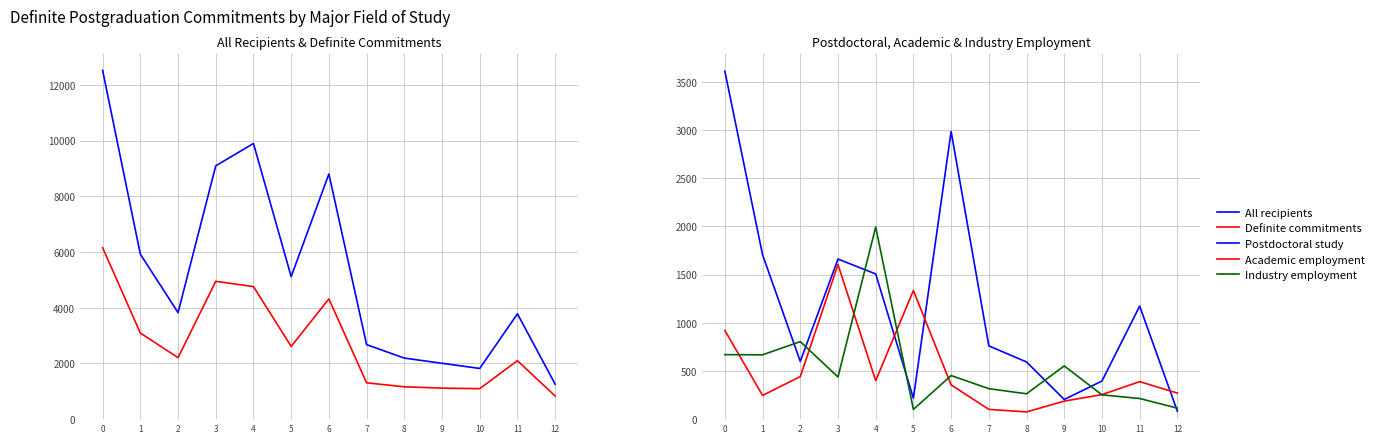

What is the difference between the highest and lowest values at 9?

1818